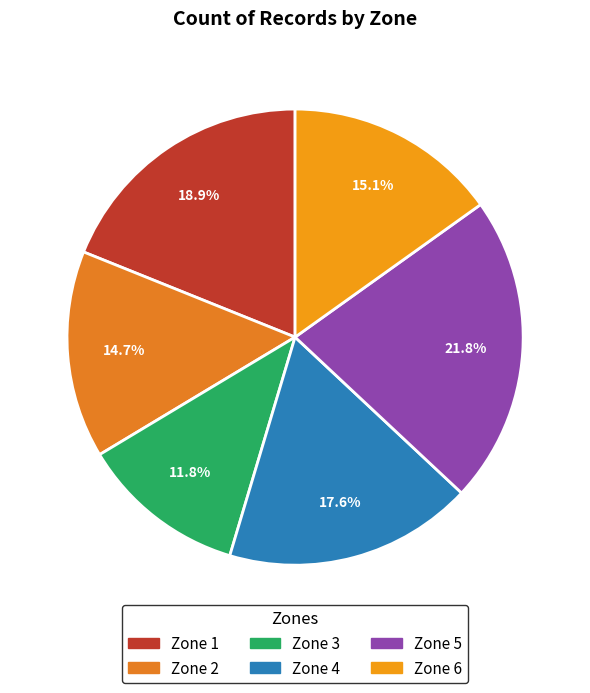

To the nearest percent, what is the average slice percentage?

17%